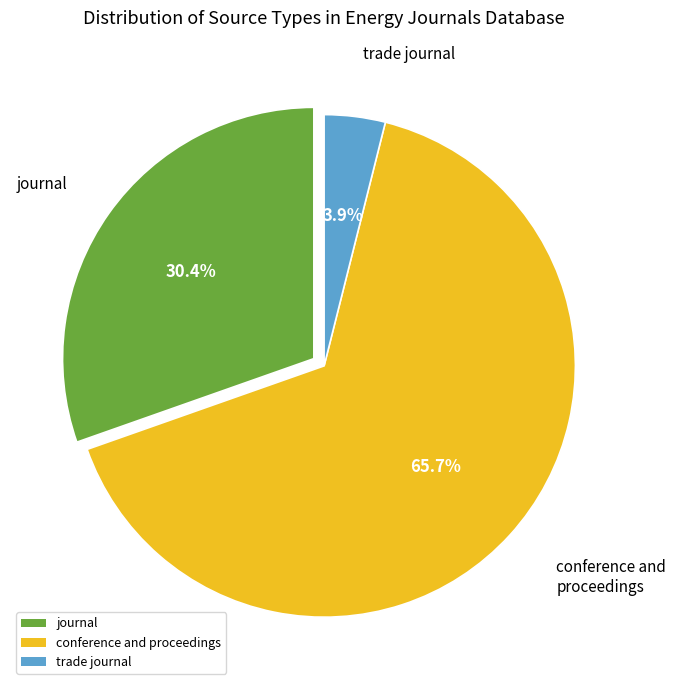

What is the largest slice in the pie chart?

conference and proceedings